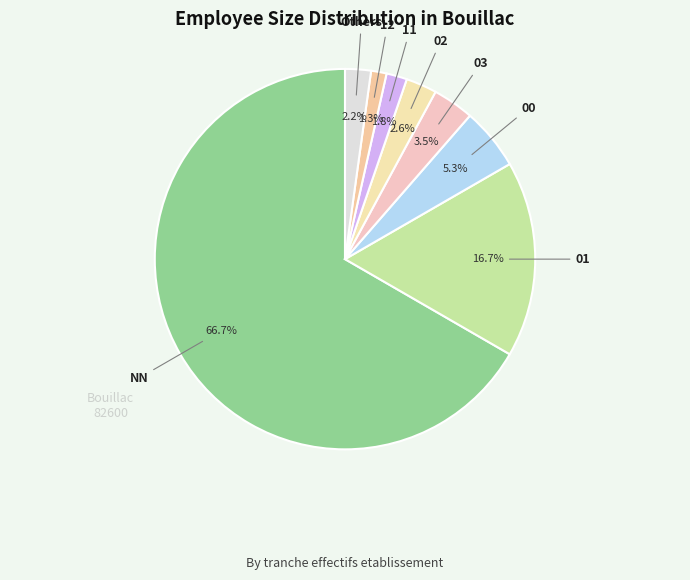

How many slices are in this pie chart?

8